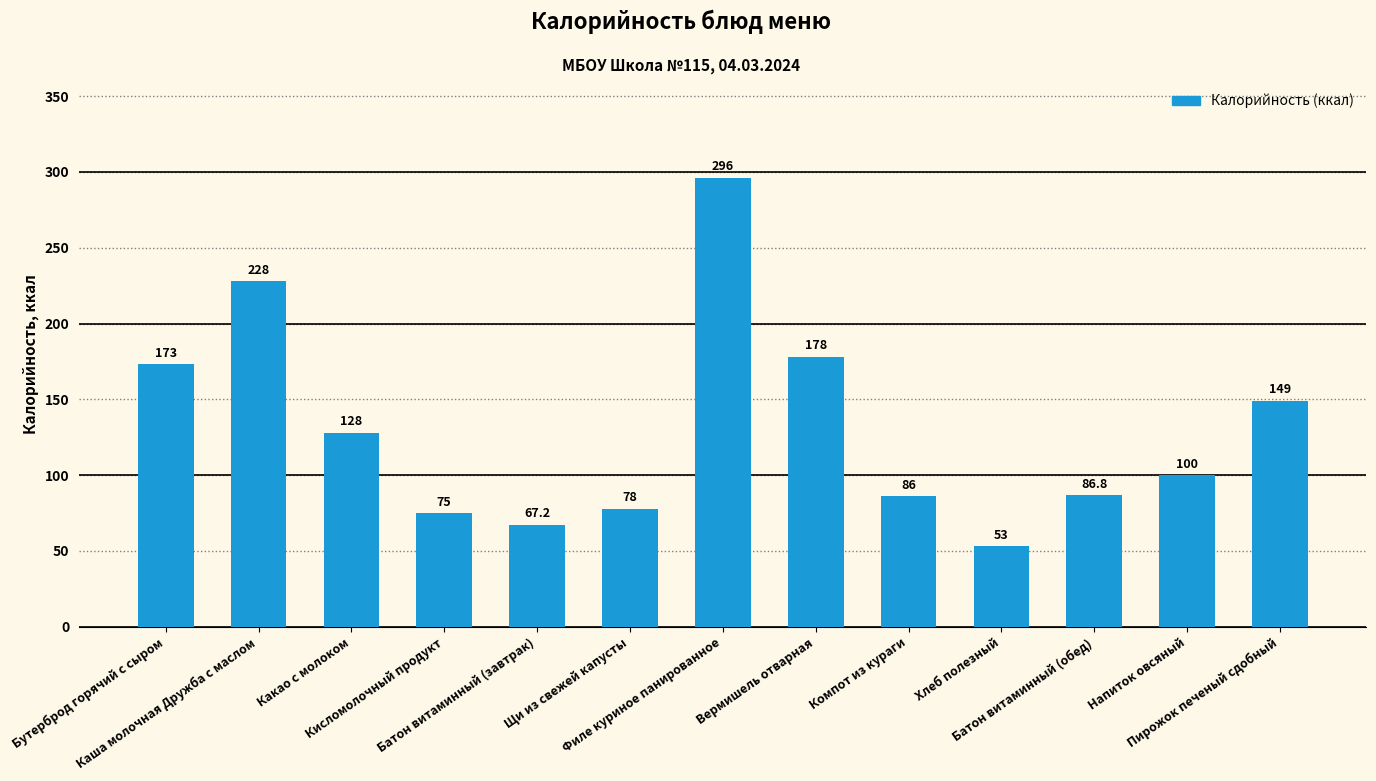

What is the value of the 11th bar from the left?

86.8